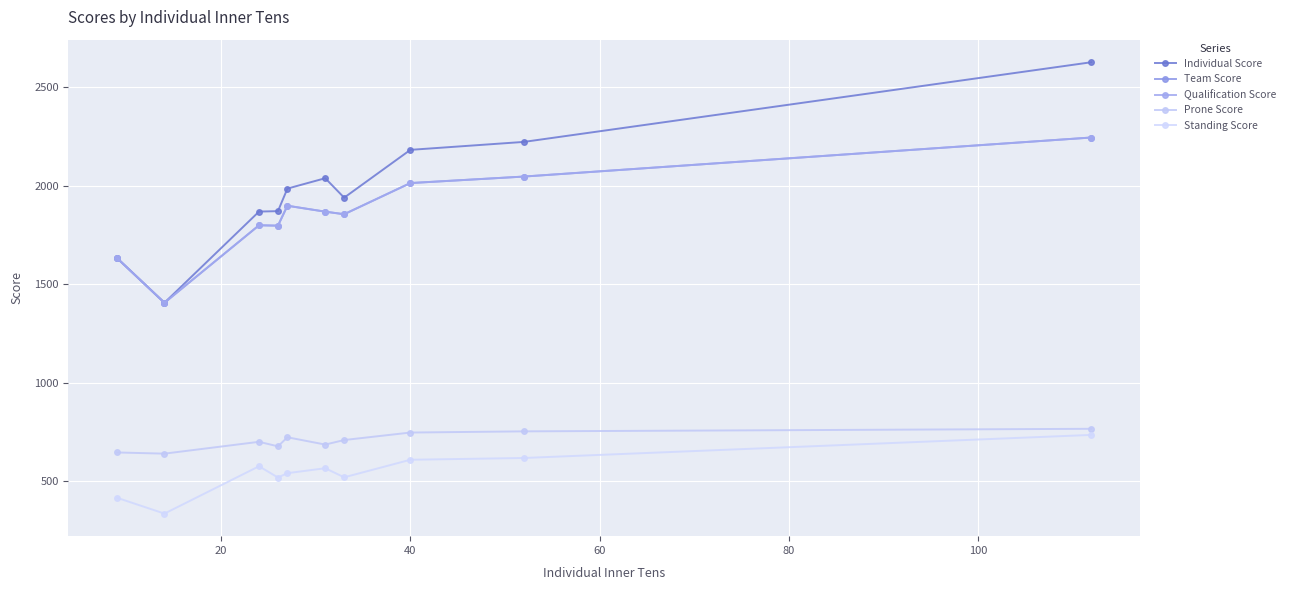

What is the difference between the maximum and minimum values in the Team Score series?

838.0